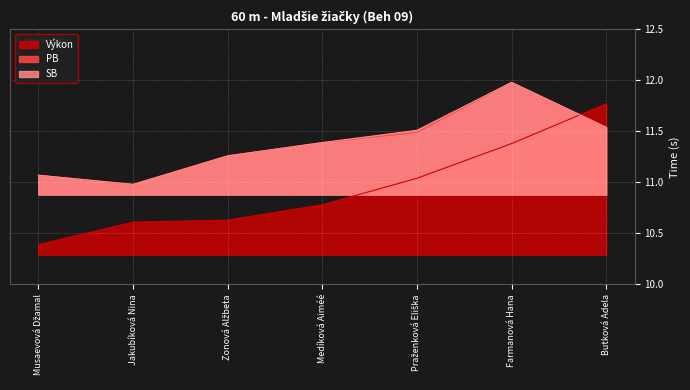

What is the sum of all Výkon values?

76.6